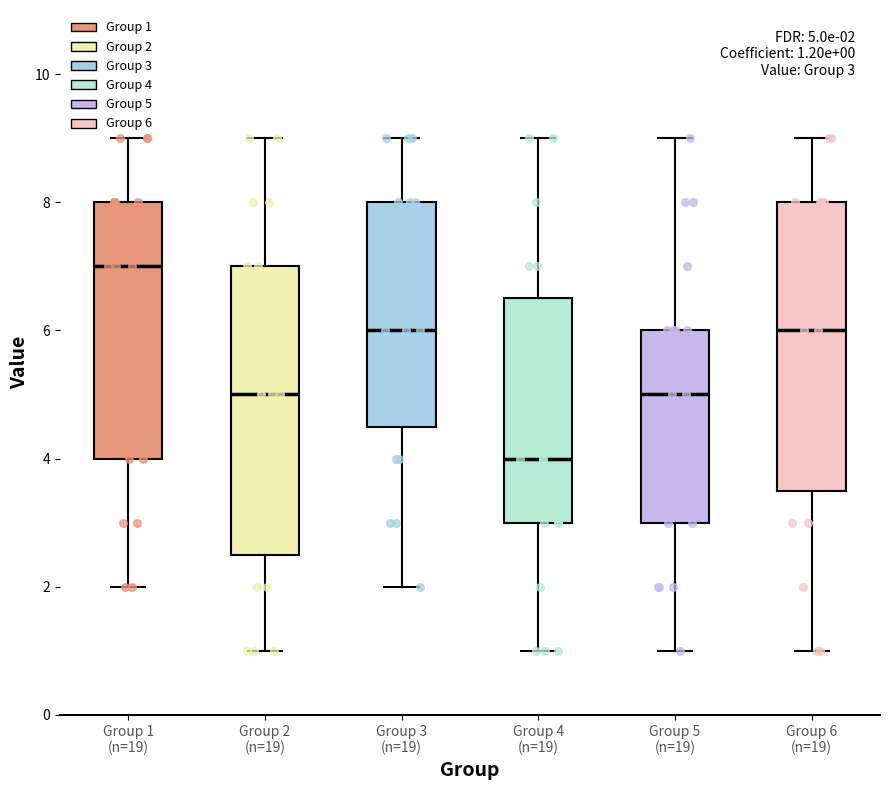

Which box's median line is the lowest?

Group 4 (n=19)